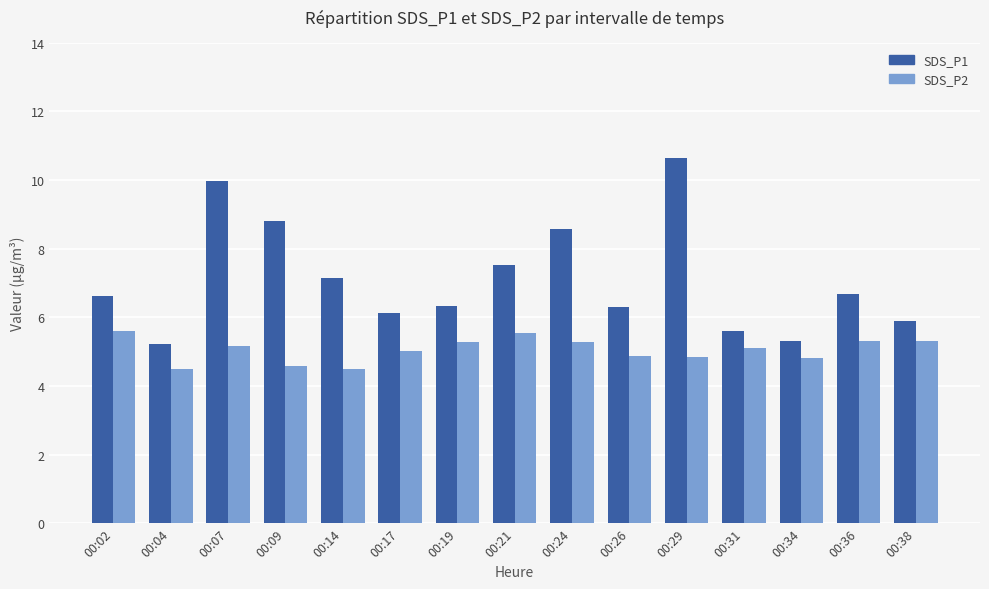

Which series has the largest total across all categories?

SDS_P1